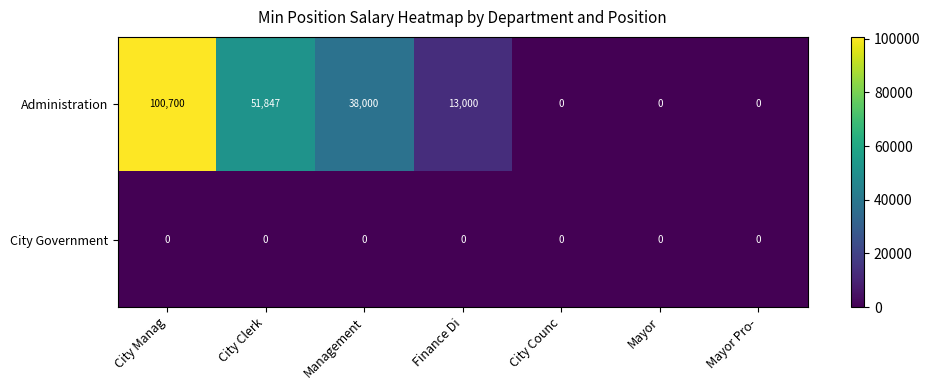

At which label does Administration first exceed 13000?

City Manag